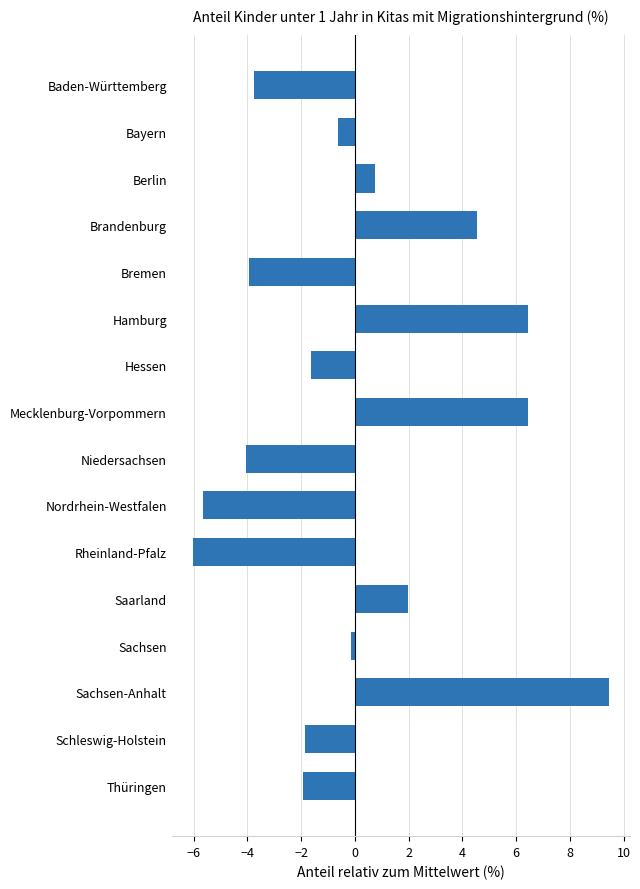

Where is the data nearest to the value 1?

Berlin